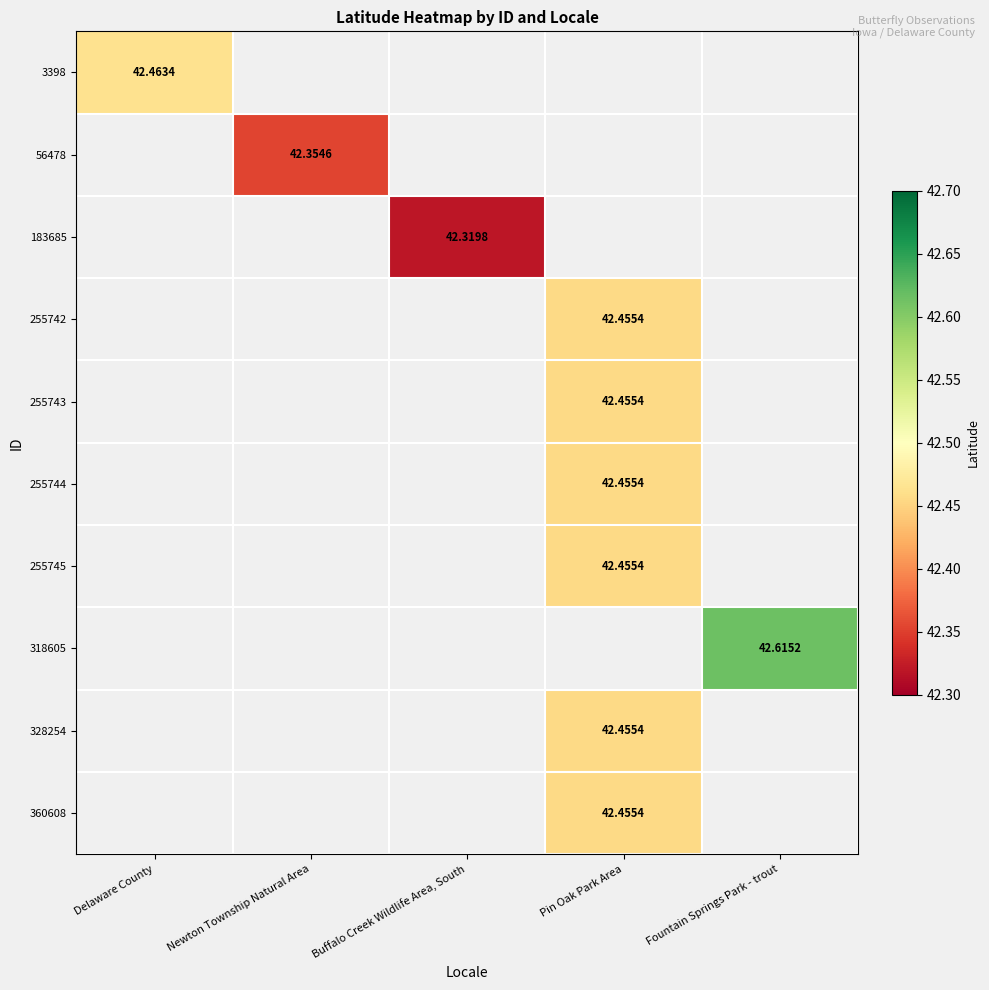

The 255743 series shows 42.5 at Pin Oak Park Area. True or false?

True